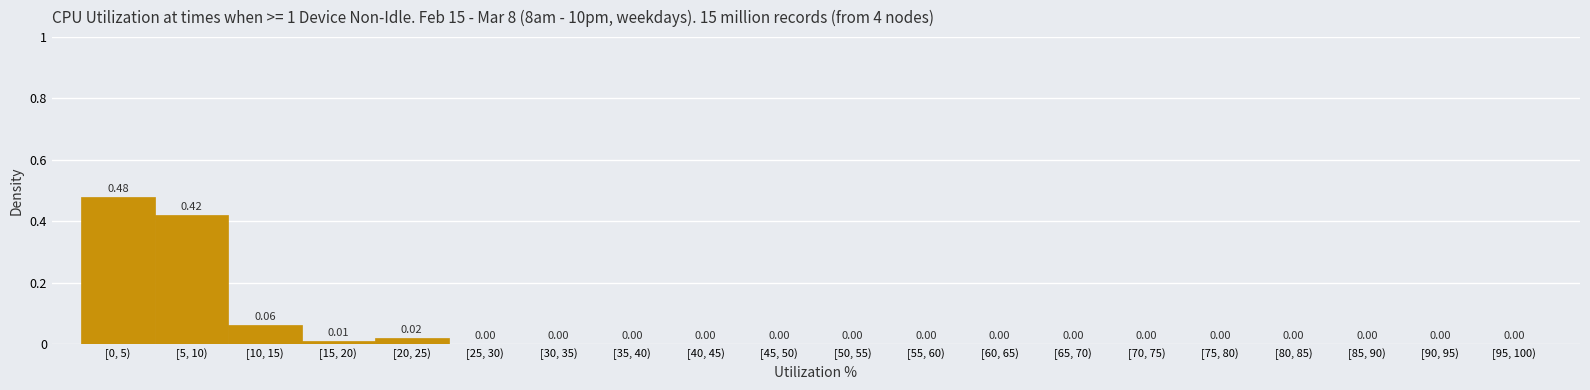

Which has a higher value, [20, 25) or [5, 10)?

[5, 10)